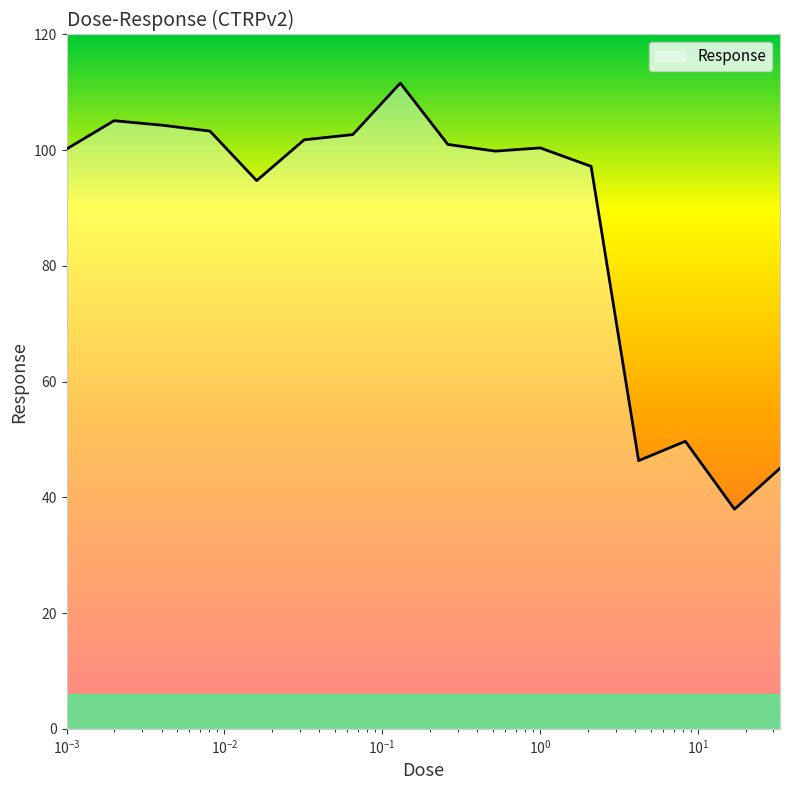

What is the smallest value displayed?

38.0